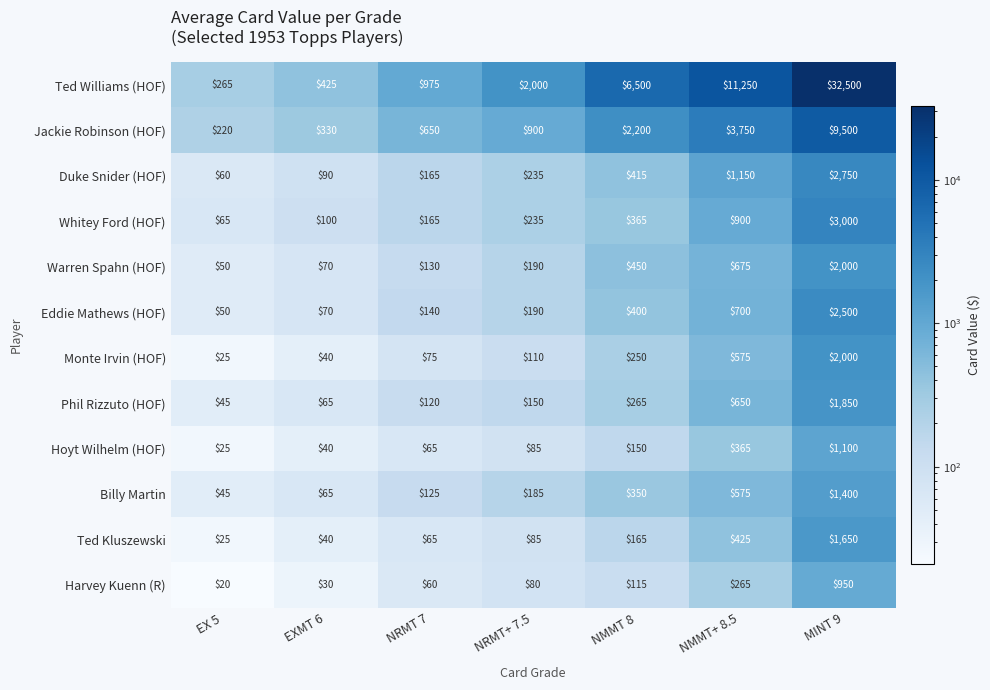

Which series has the widest spread of values?

Ted Williams (HOF)